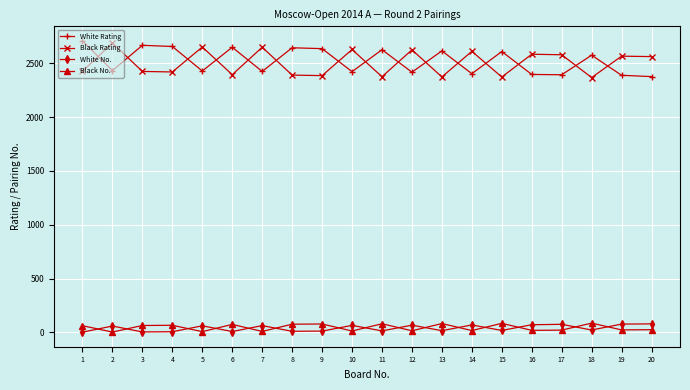

What is the highest value of the Black No. series?

85